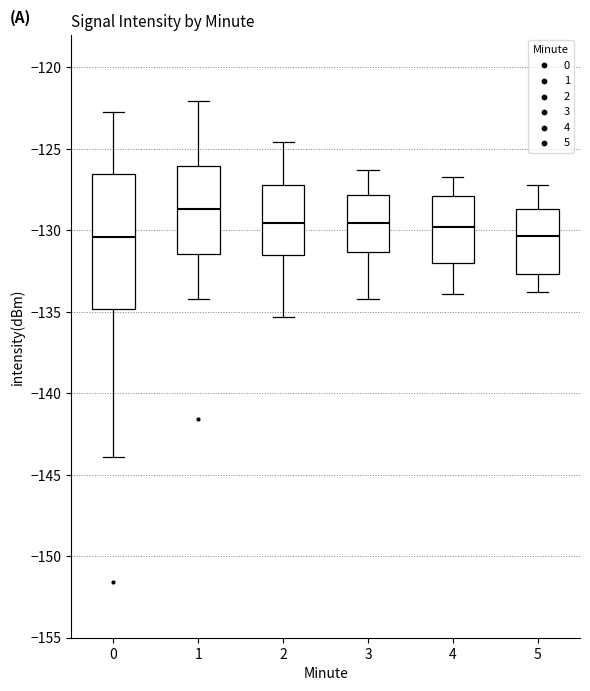

Where does the lower whisker of the box at x = 4 end on the y-axis? The values are not printed on the chart, so give them approximately, as read against the axis.

-134.0